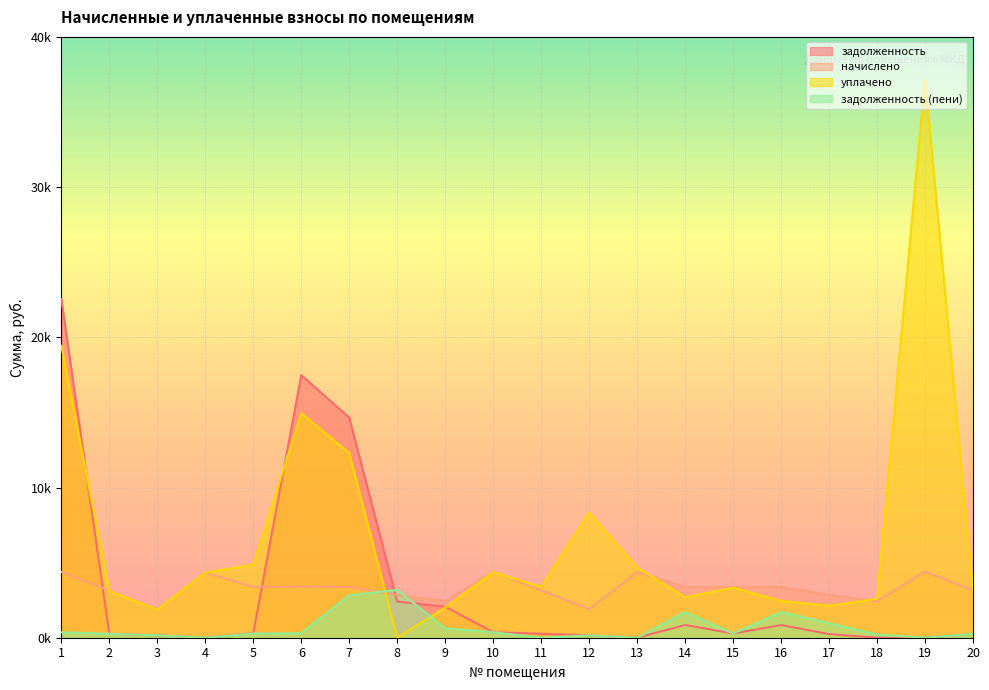

Rank the series at 17 from lowest to highest value.

задолженность, задолженность (пени), уплачено, начислено